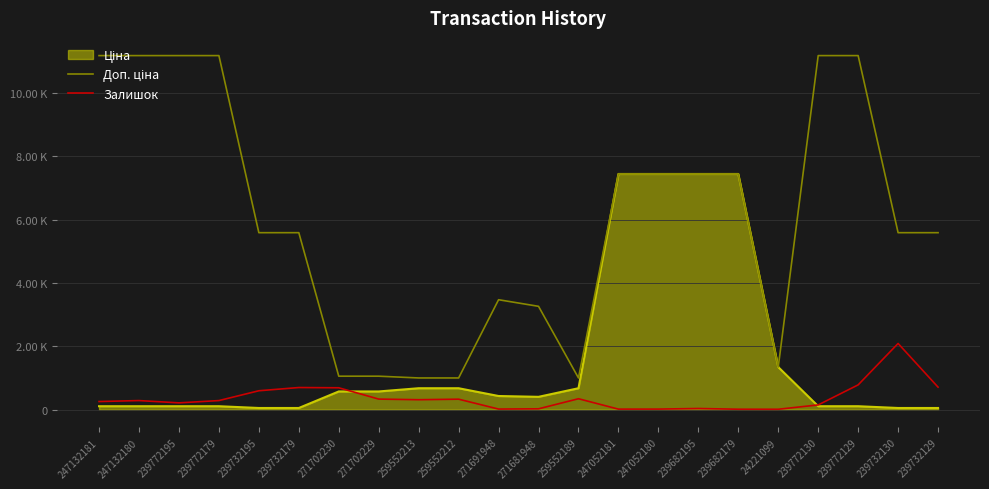

True or false: Залишок has a value of 76.7 at 239772130.

False